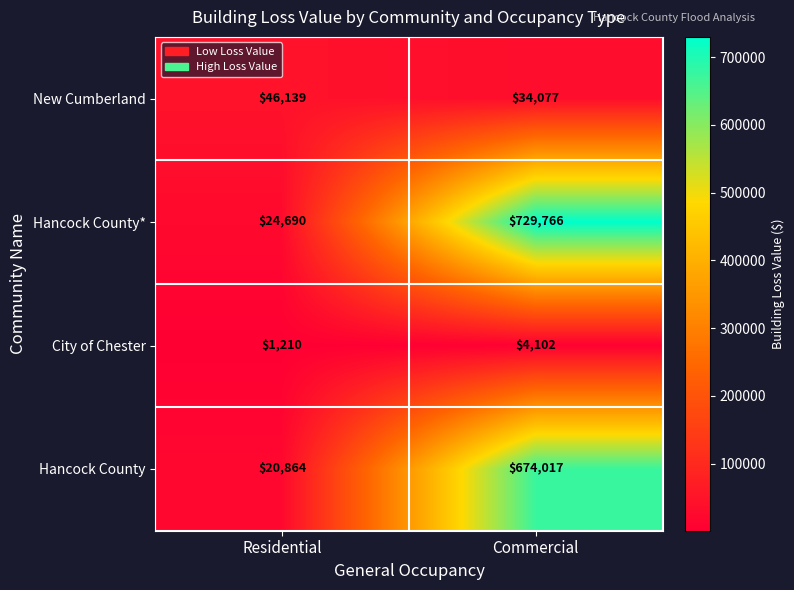

Which series has the largest range (max minus min)?

Hancock County*